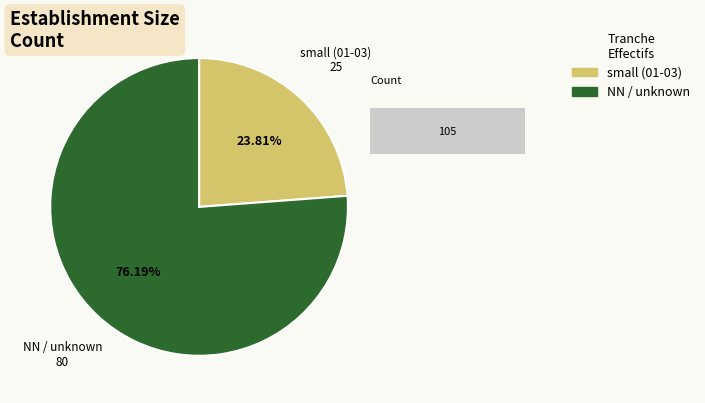

Between NN and 21, which is larger?

NN